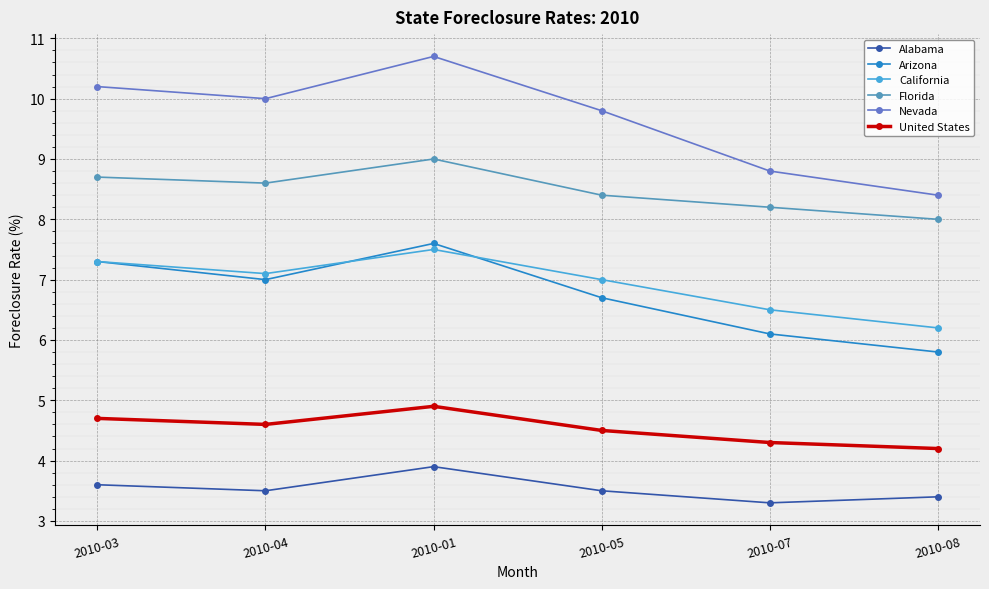

Which category has the highest value in the Florida series?

2010-01